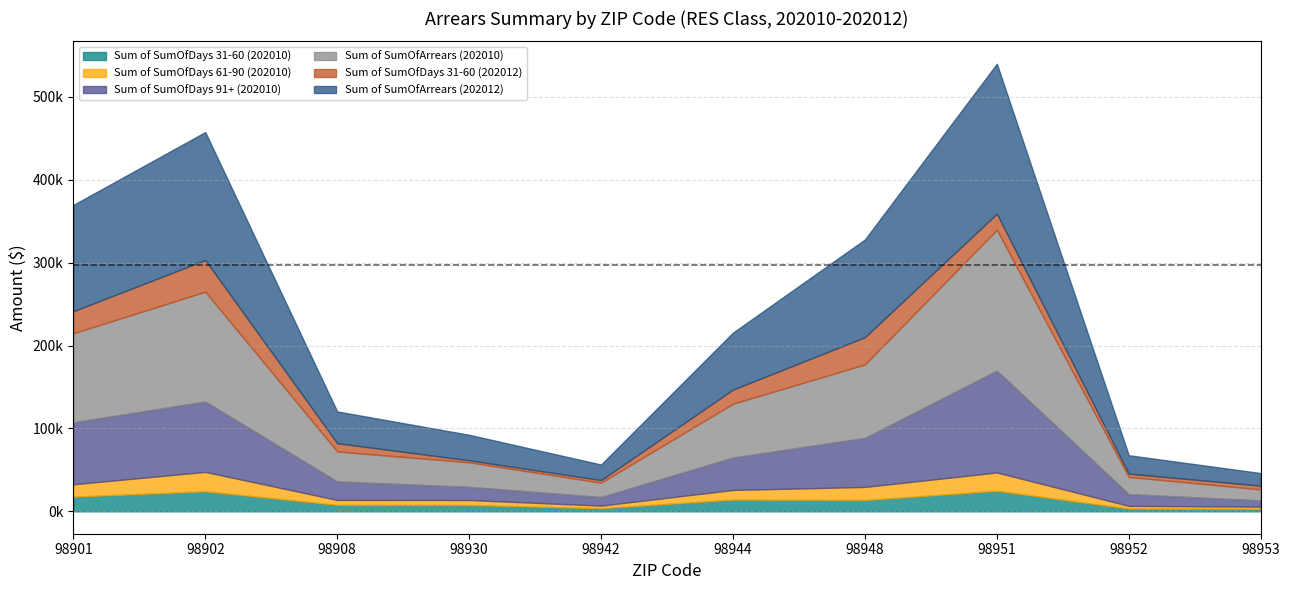

Is it true that Sum of SumOfDays 91+ (202010) equals 7256.3 at 98942?

False